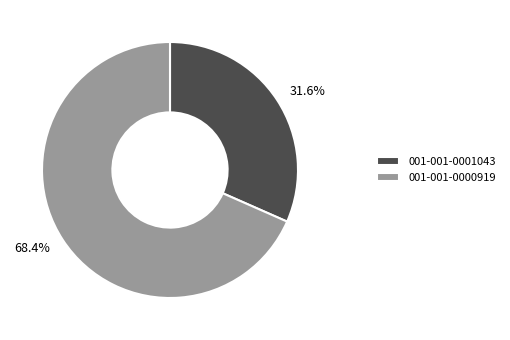

How many segments does this pie chart have?

2